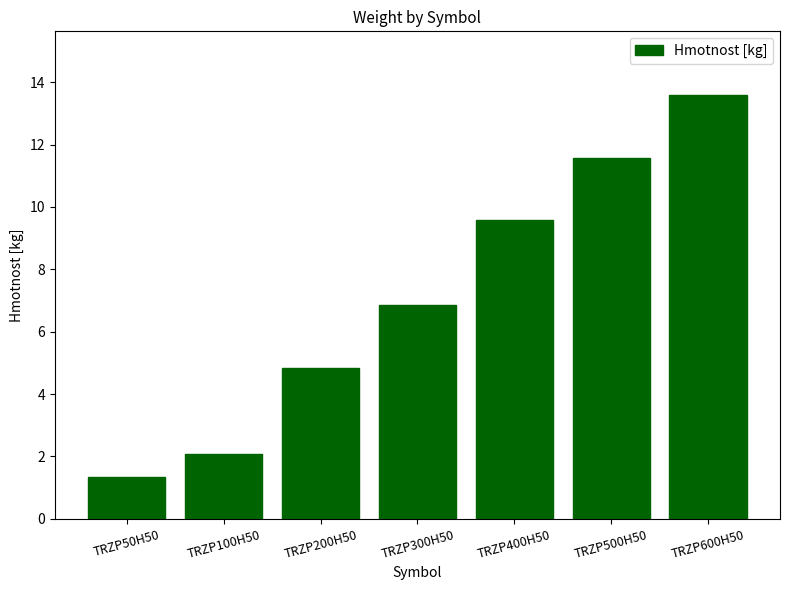

Reading right to left, list all the values displayed in this chart.

TRZP600H50=13.6	TRZP500H50=11.6	TRZP400H50=9.6	TRZP300H50=6.8	TRZP200H50=4.8	TRZP100H50=2.1	TRZP50H50=1.3